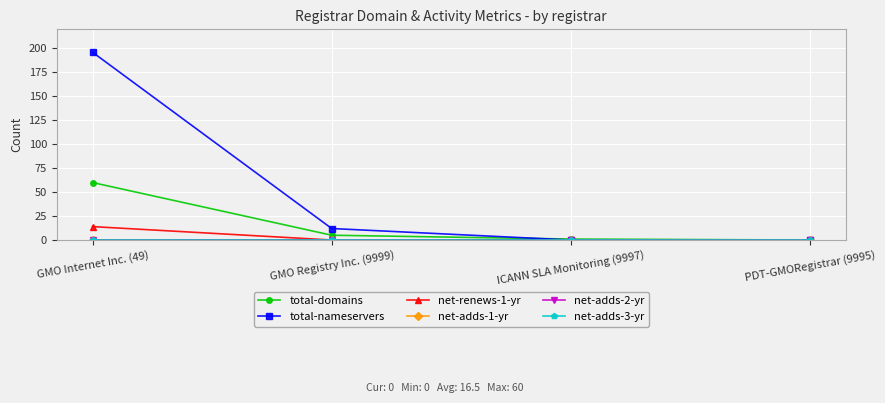

True or false: net-renews-1-yr and net-adds-1-yr intersect in this chart.

False